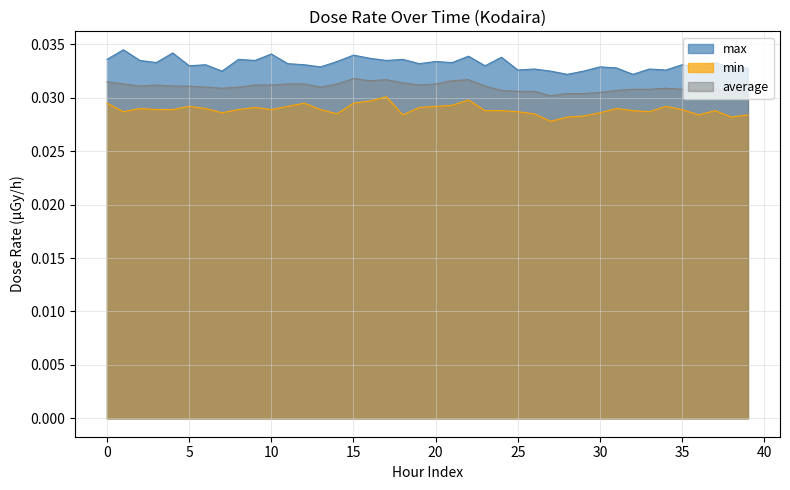

In max, how many points are lower than both neighbors (excluding endpoints)?

14